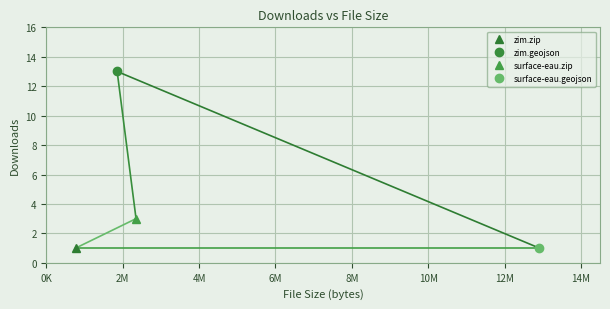

True or false: surface-eau.geojson and zim.geojson cross at least once.

False